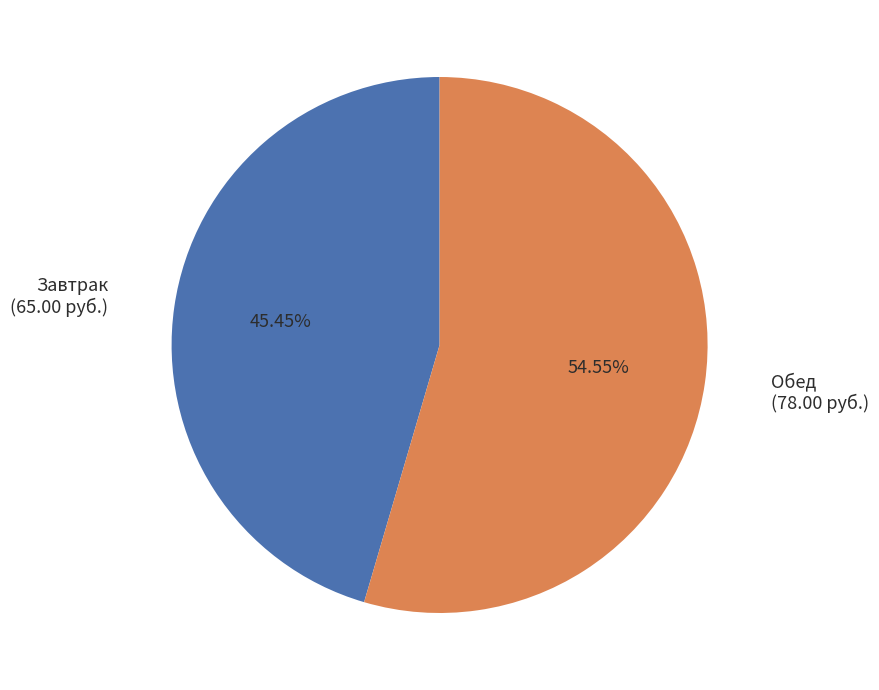

Is there a majority slice in this chart?

Yes